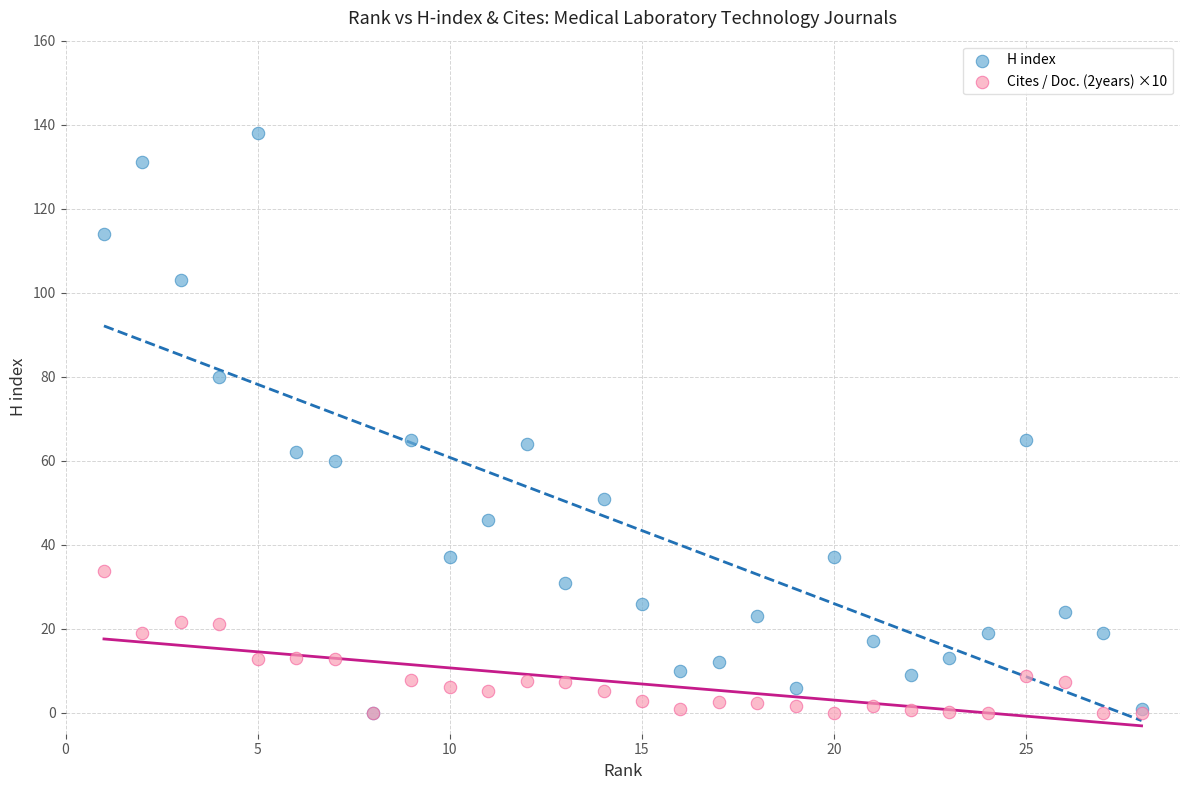

What are all the series names shown in the legend?

H index, Cites / Doc. (2years) ×10